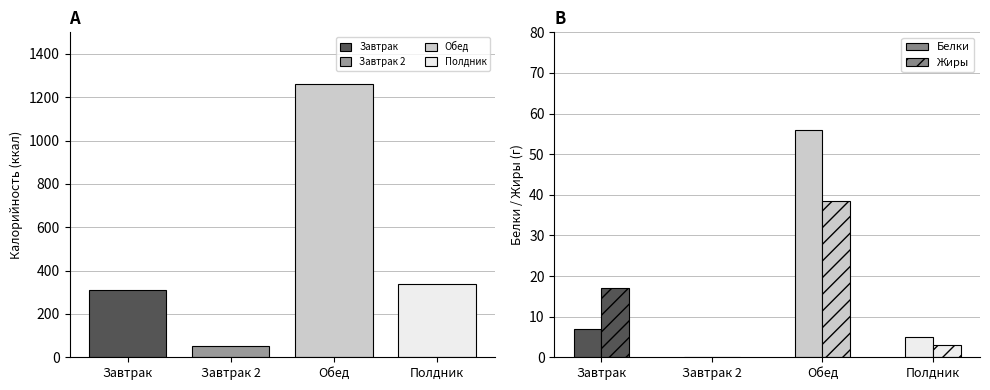

How many positive values does the Жиры series have?

3